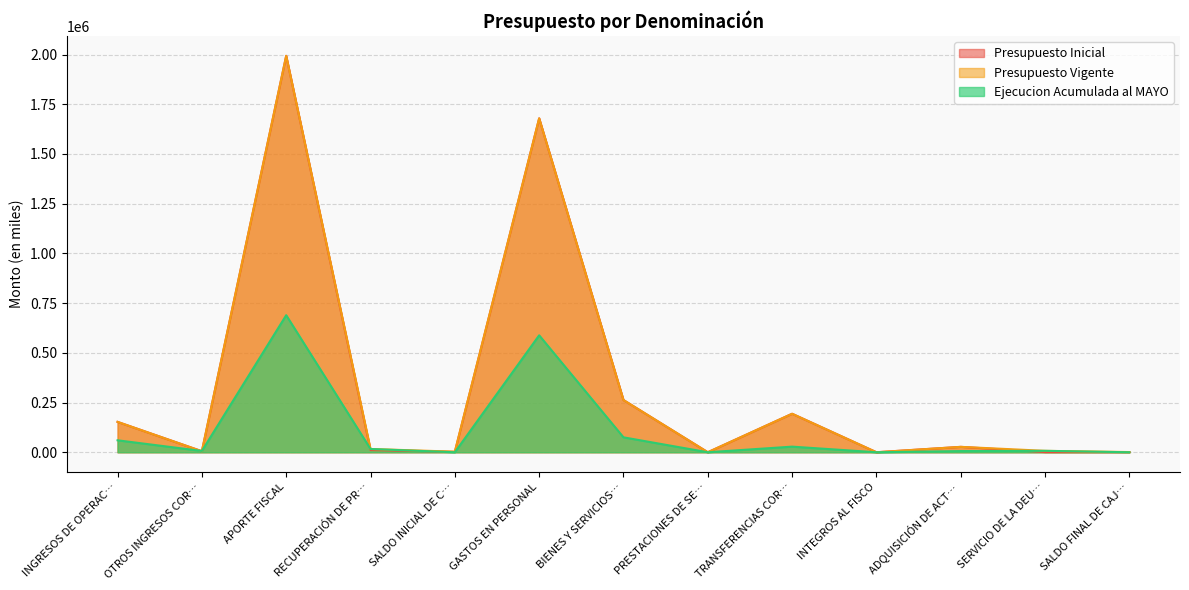

Reading left to right, extract all data points from this chart.

Presupuesto Inicial: 152680	5099	1993383	11256	2000	1679092	262476	104	193570	42	27134	1000	1000
Presupuesto Vigente: 152680	5099	1993383	16463	2945	1679092	262476	104	193570	42	27134	7152	1000
Ejecucion Acumulada al MAYO: 60135	6479	689172	16463	0	588089	75058	0	28249	3	5979	7151	0